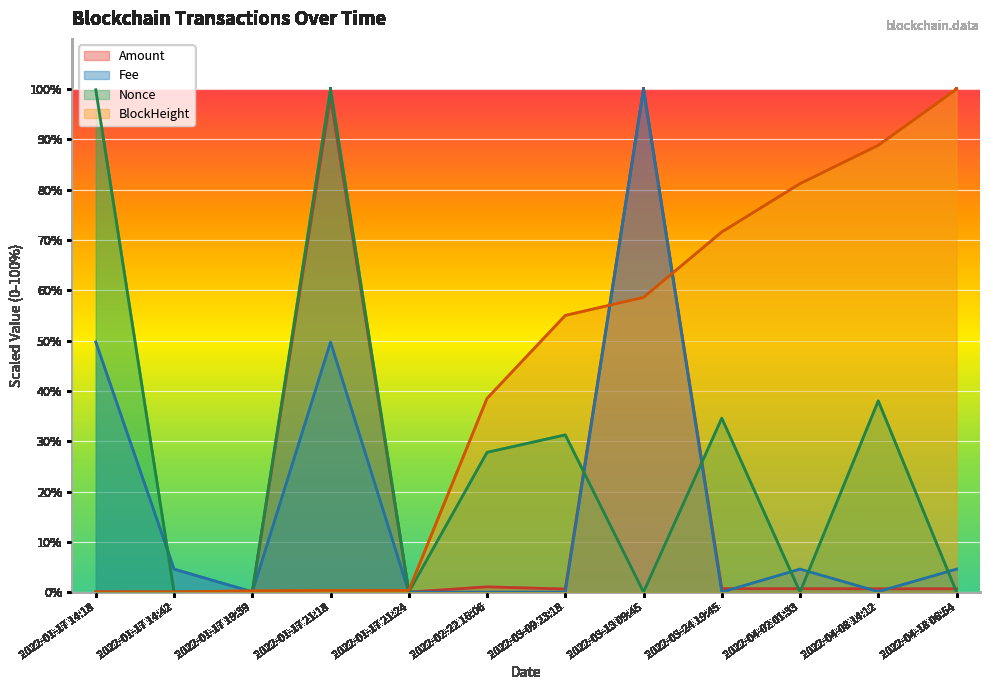

Is it true that Nonce equals 0.0 at 2022-03-13 09:45?

False